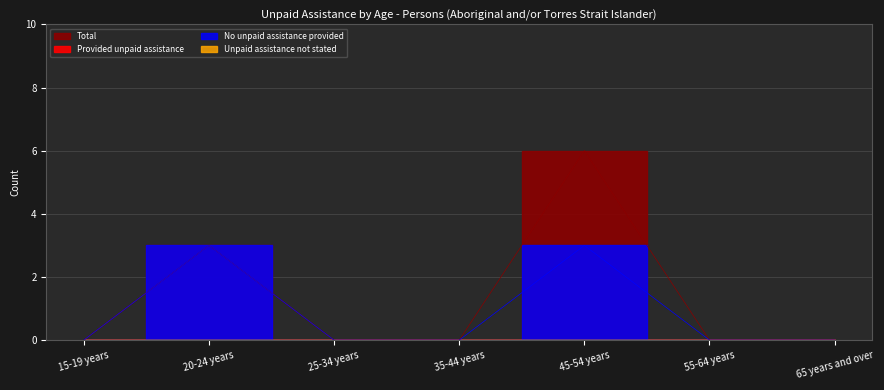

Reading left to right, list all the values displayed in this chart.

No unpaid assistance provided: 15-19 years=0	20-24 years=3	25-34 years=0	35-44 years=0	45-54 years=3	55-64 years=0	65 years and over=0
Total: 15-19 years=0	20-24 years=3	25-34 years=0	35-44 years=0	45-54 years=6	55-64 years=0	65 years and over=0